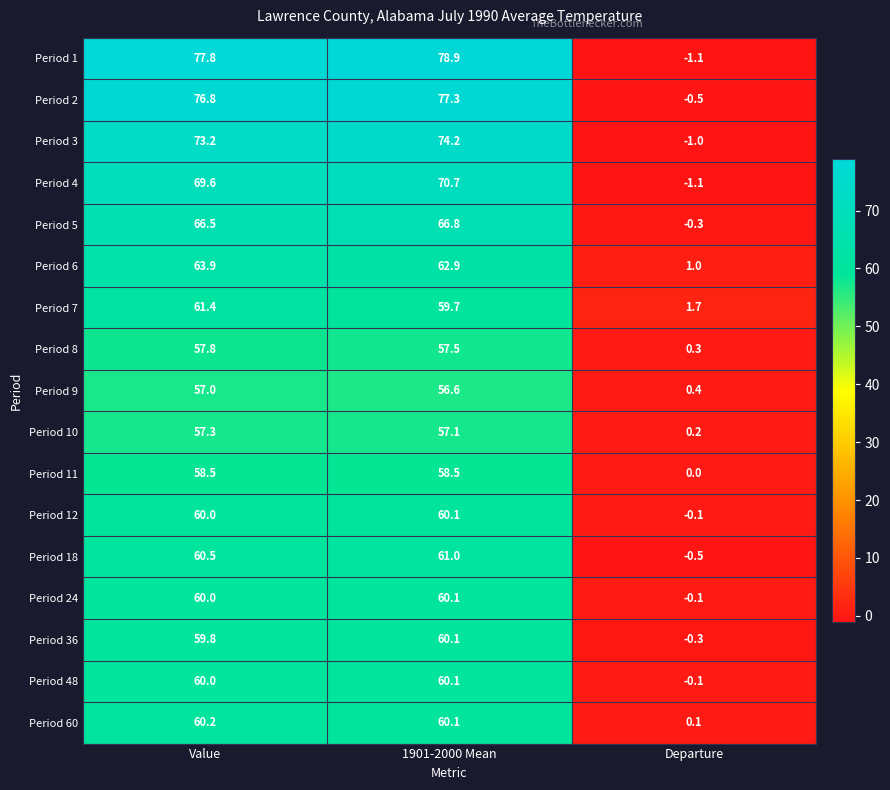

Where does the Period 8 series first go above 57?

Value